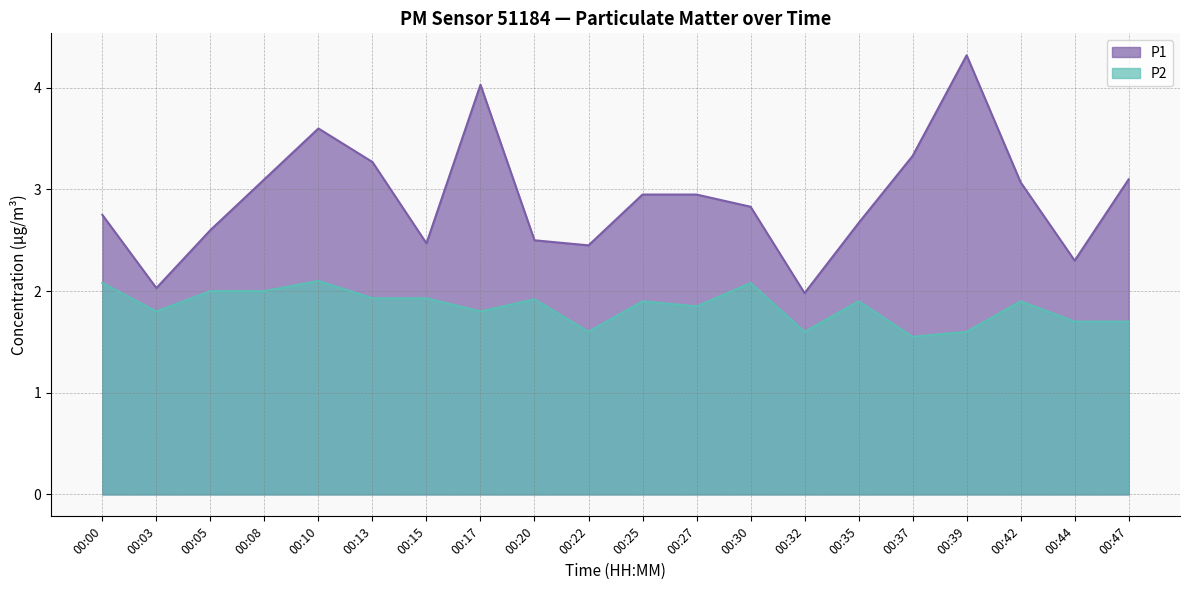

Which series changed the most between 00:15 and 00:47?

P1